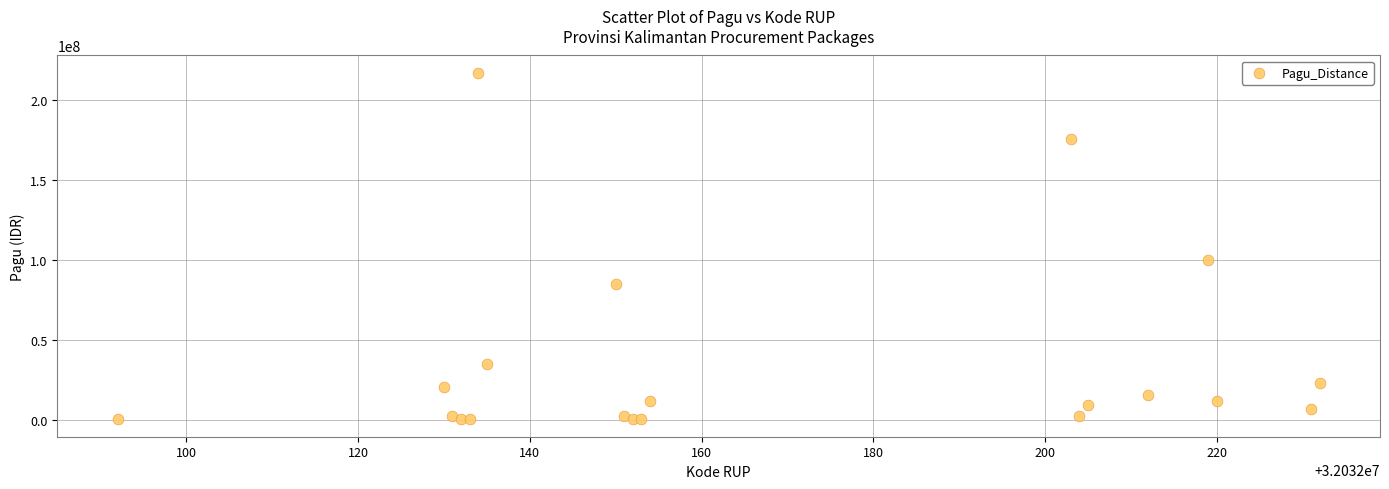

What Y value in the scatter plot is closest to 108800000?

99958000